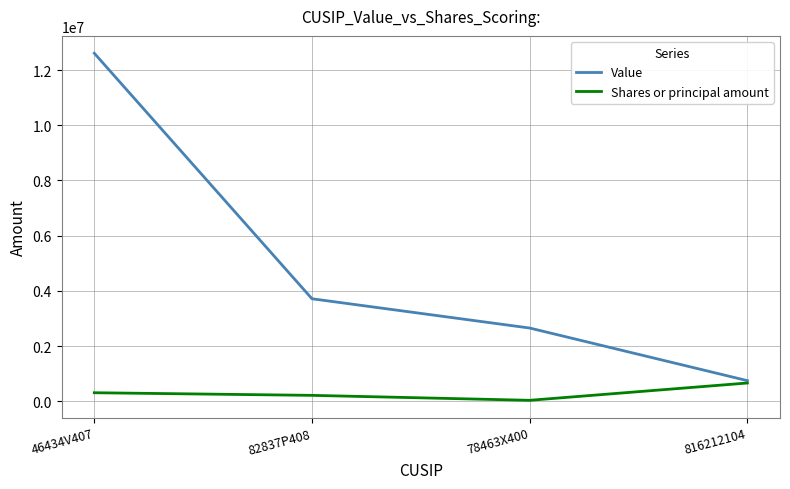

Which series changed the most between 46434V407 and 78463X400?

Value